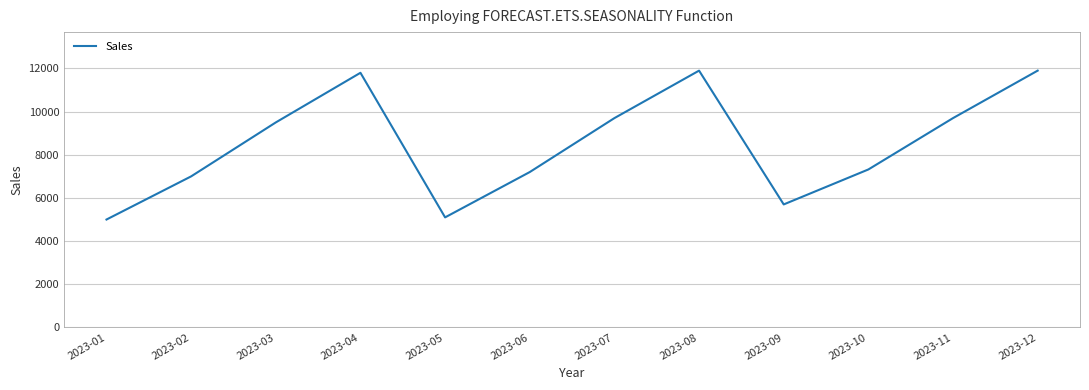

Reading left to right, extract all data points from this chart.

2023-01=5000	2023-02=7000	2023-03=9500	2023-04=11800	2023-05=5100	2023-06=7200	2023-07=9700	2023-08=11900	2023-09=5700	2023-10=7320	2023-11=9700	2023-12=11900